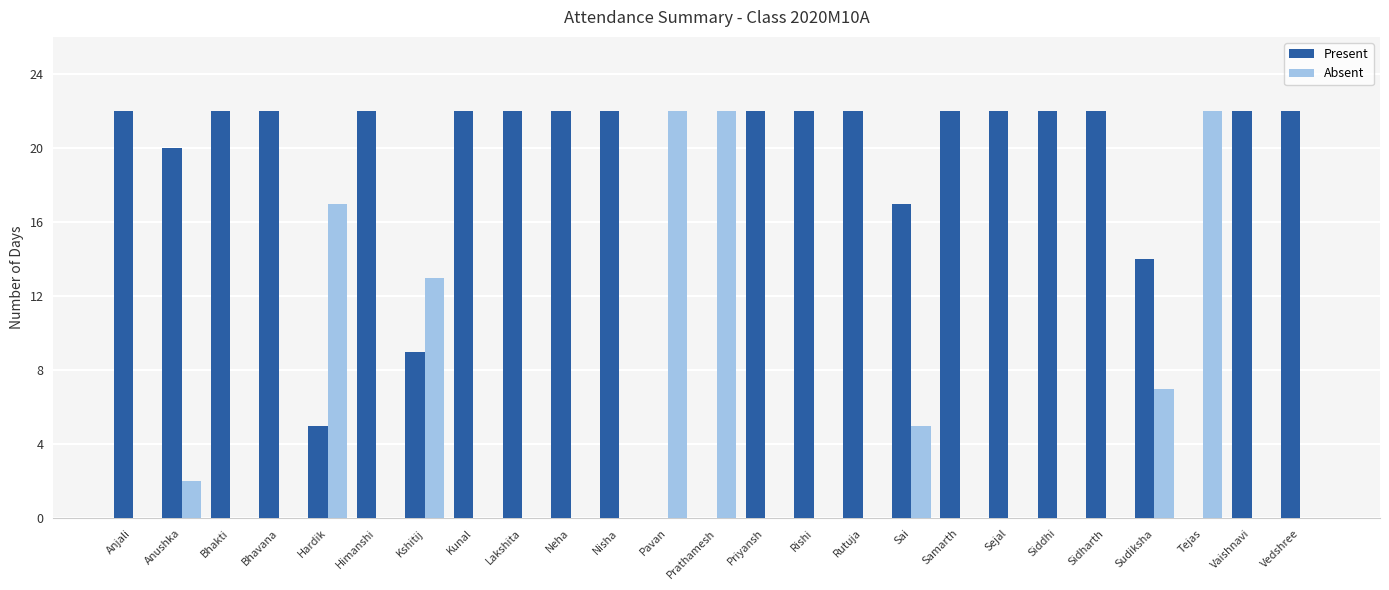

What is the maximum value for Present?

22